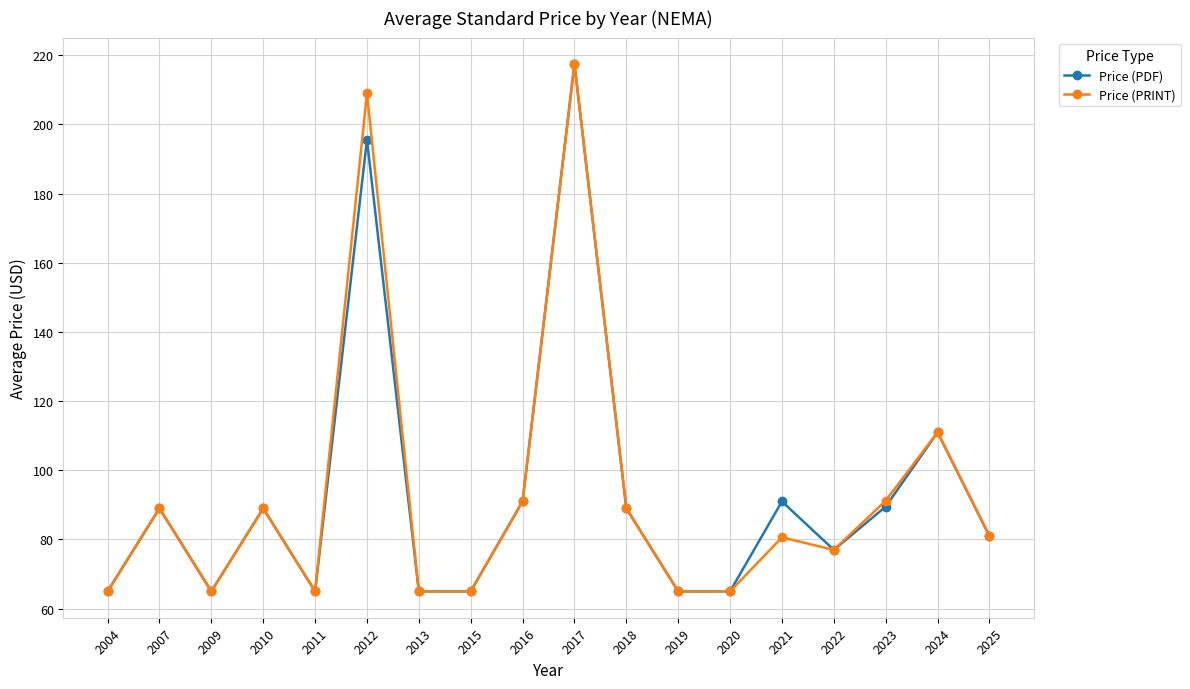

What is the minimum value shown in the chart?

65.0